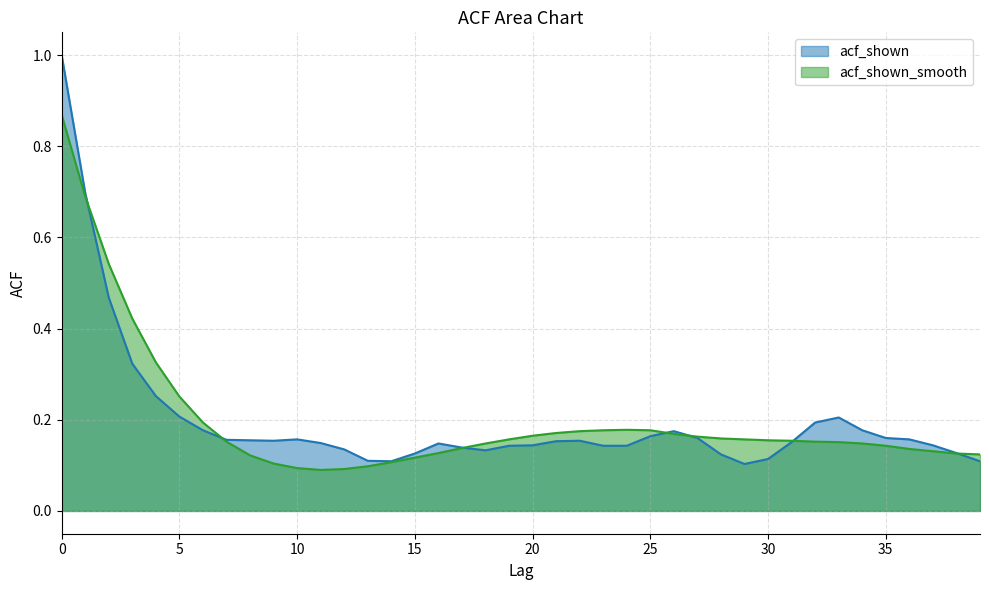

Which series changed the most between 23 and 32?

acf_shown